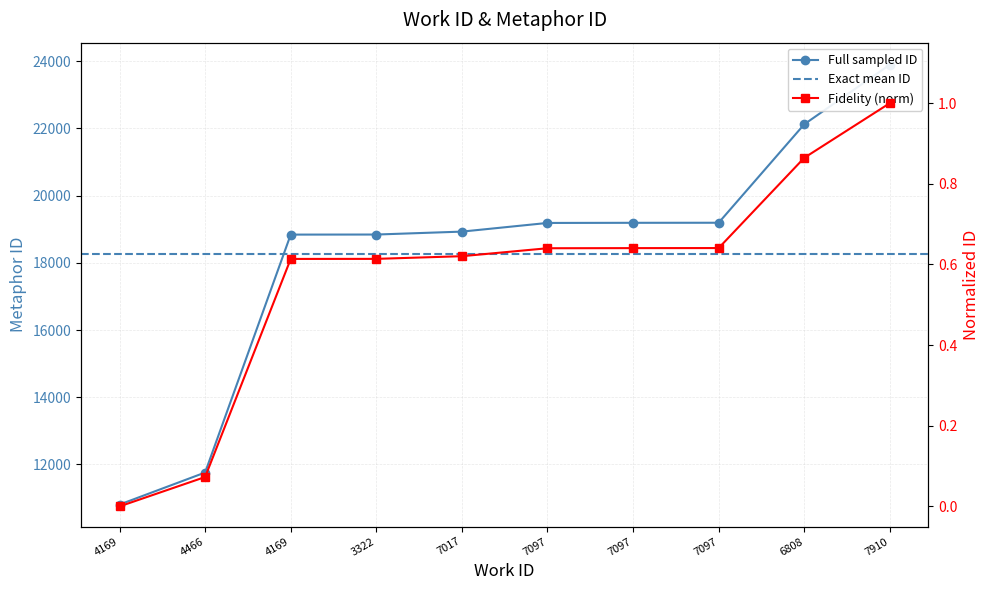

At which category does the chart reach its peak across all series?

7910